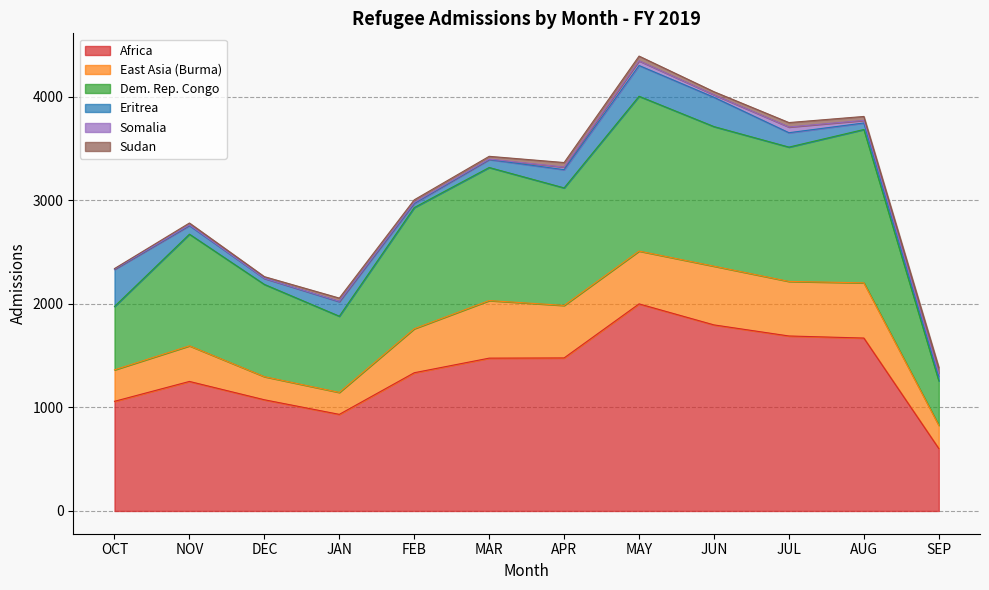

Which series has the largest total across all categories?

Africa